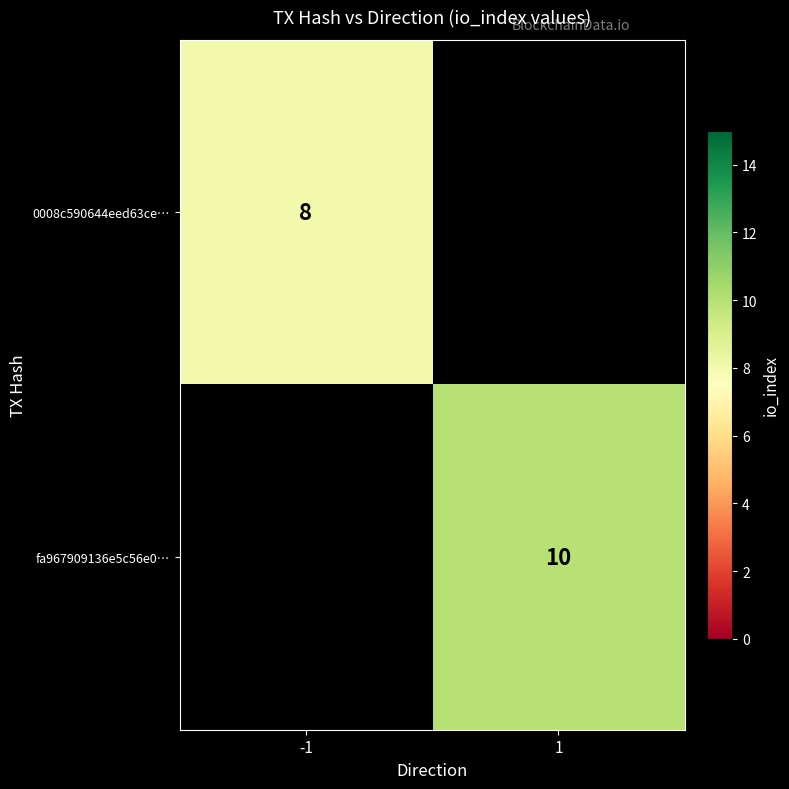

The fa967909136e5c56e0… series shows 5 at 1. True or false?

False